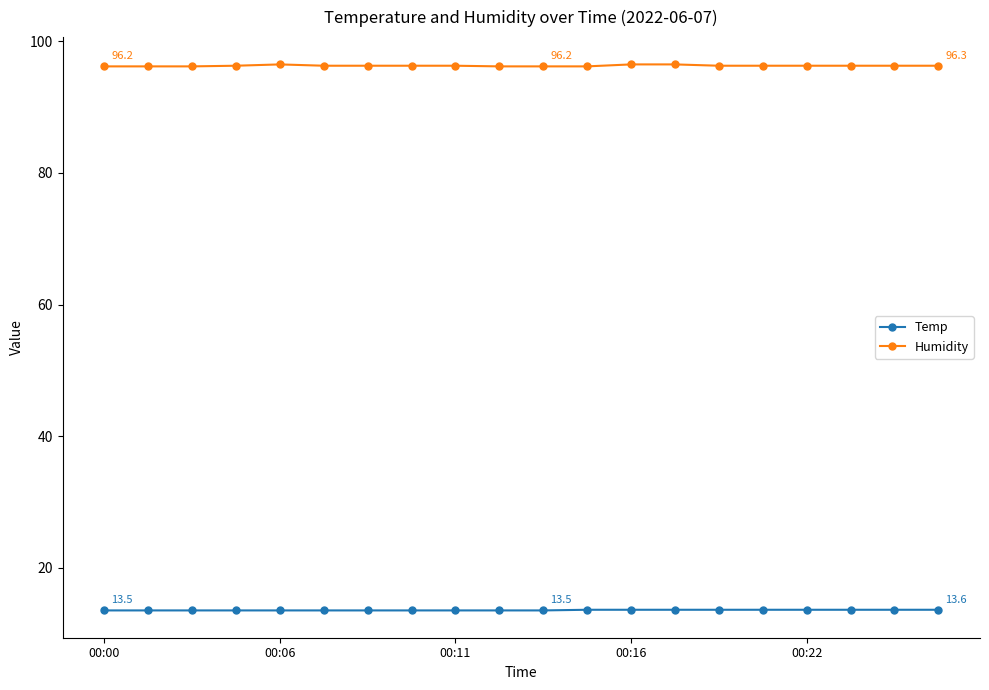

What is the minimum value for Temp?

13.5